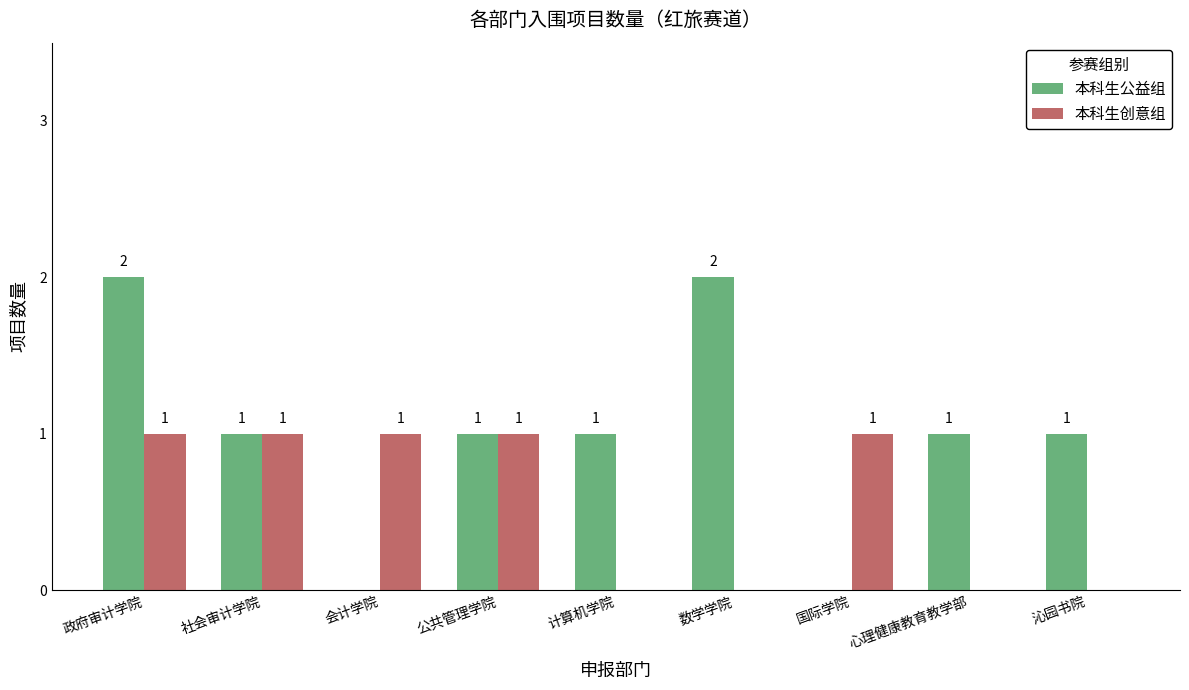

Reading left to right, list all the values displayed in this chart.

本科生公益组: 2	1	0	1	1	2	0	1	1
本科生创意组: 1	1	1	1	0	0	1	0	0